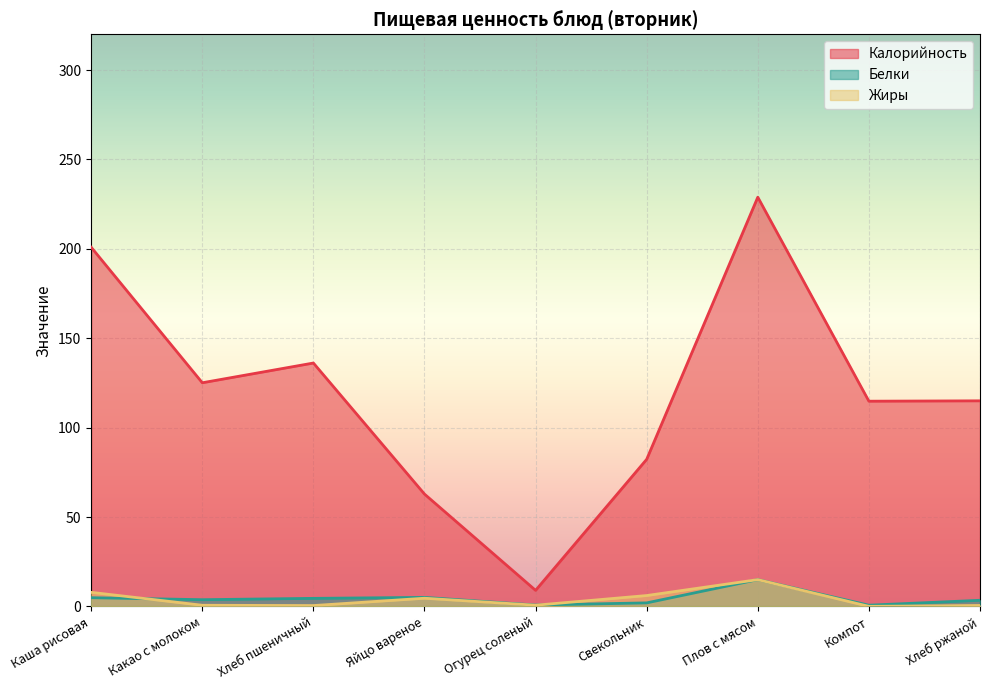

At which label is Жиры closest to 7?

Каша рисовая